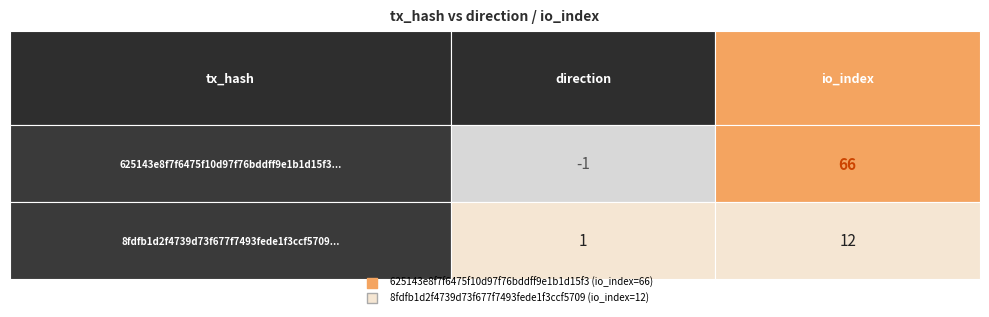

What is the average value of the 8fdfb1d2f4739d73f677f7493fede1f3ccf5709 series?

6